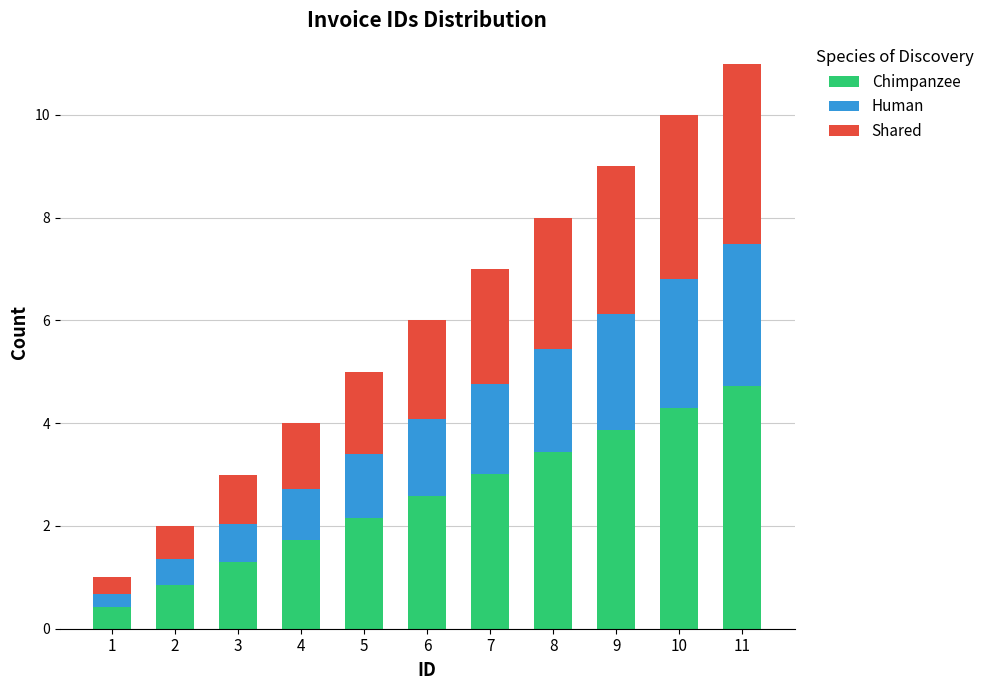

Which category has the highest value in the Chimpanzee series?

11